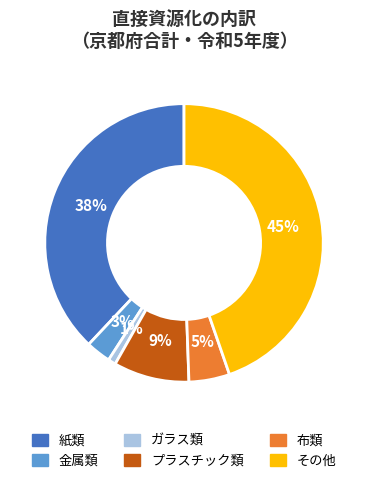

The プラスチック類 slice represents 17% of the pie. True or false?

False